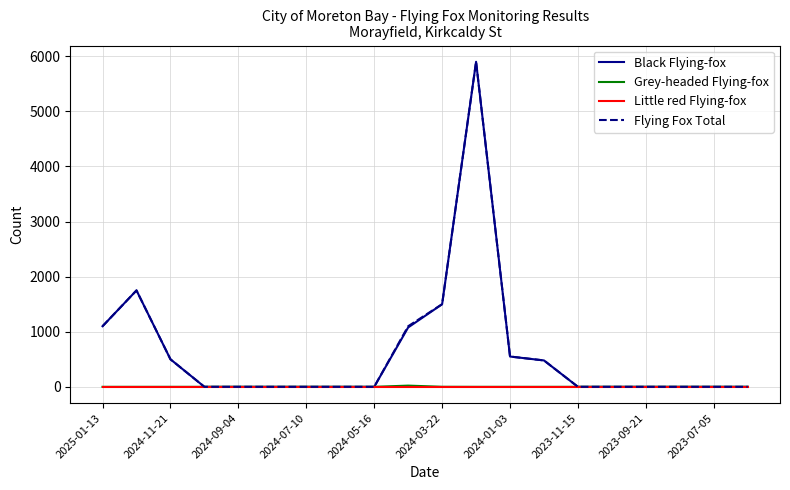

What is the value of the Black Flying-fox point at the 12th from the left?

5900